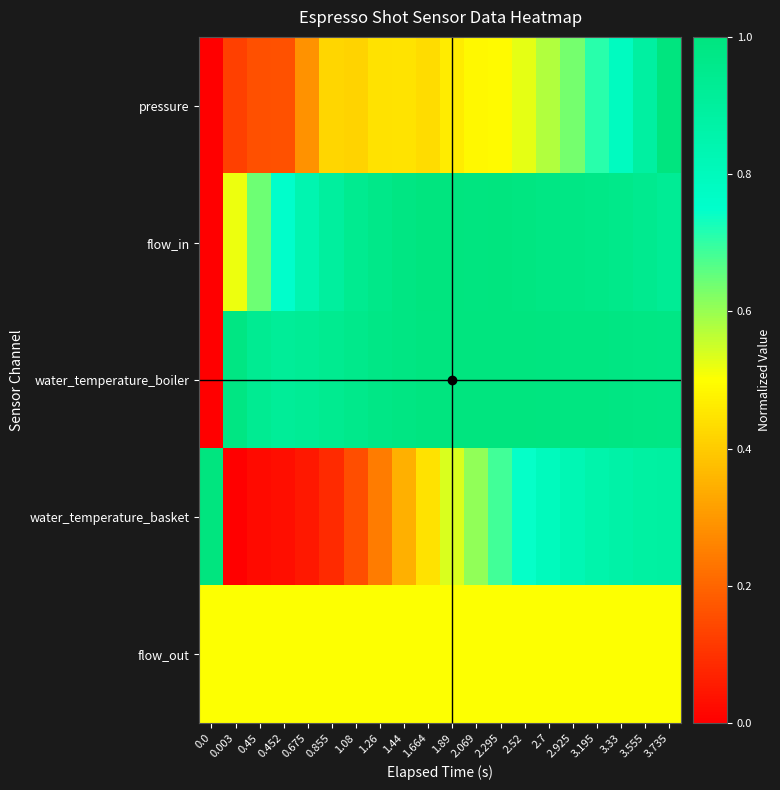

Reading right to left, extract all data points from this chart.

pressure: 3.735=1.0	3.555=0.9	3.33=0.8	3.195=0.7	2.925=0.6	2.7=0.6	2.52=0.5	2.295=0.5	2.069=0.5	1.89=0.5	1.664=0.4	1.44=0.4	1.26=0.4	1.08=0.4	0.855=0.4	0.675=0.3	0.452=0.2	0.45=0.2	0.003=0.1	0.0=0.0
flow_in: 3.735=0.9	3.555=0.9	3.33=1.0	3.195=1.0	2.925=1.0	2.7=1.0	2.52=1.0	2.295=1.0	2.069=1.0	1.89=1.0	1.664=1.0	1.44=1.0	1.26=1.0	1.08=0.9	0.855=0.9	0.675=0.8	0.452=0.8	0.45=0.6	0.003=0.5	0.0=0.0
water_temperature_boiler: 3.735=1.0	3.555=1.0	3.33=1.0	3.195=1.0	2.925=1.0	2.7=1.0	2.52=1.0	2.295=1.0	2.069=1.0	1.89=1.0	1.664=1.0	1.44=1.0	1.26=1.0	1.08=1.0	0.855=0.9	0.675=0.9	0.452=0.9	0.45=0.9	0.003=1.0	0.0=0.0
water_temperature_basket: 3.735=0.9	3.555=0.9	3.33=0.9	3.195=0.9	2.925=0.8	2.7=0.8	2.52=0.7	2.295=0.7	2.069=0.6	1.89=0.5	1.664=0.4	1.44=0.3	1.26=0.2	1.08=0.2	0.855=0.1	0.675=0.0	0.452=0.0	0.45=0.0	0.003=0.0	0.0=1.0
flow_out: 3.735=0.5	3.555=0.5	3.33=0.5	3.195=0.5	2.925=0.5	2.7=0.5	2.52=0.5	2.295=0.5	2.069=0.5	1.89=0.5	1.664=0.5	1.44=0.5	1.26=0.5	1.08=0.5	0.855=0.5	0.675=0.5	0.452=0.5	0.45=0.5	0.003=0.5	0.0=0.5